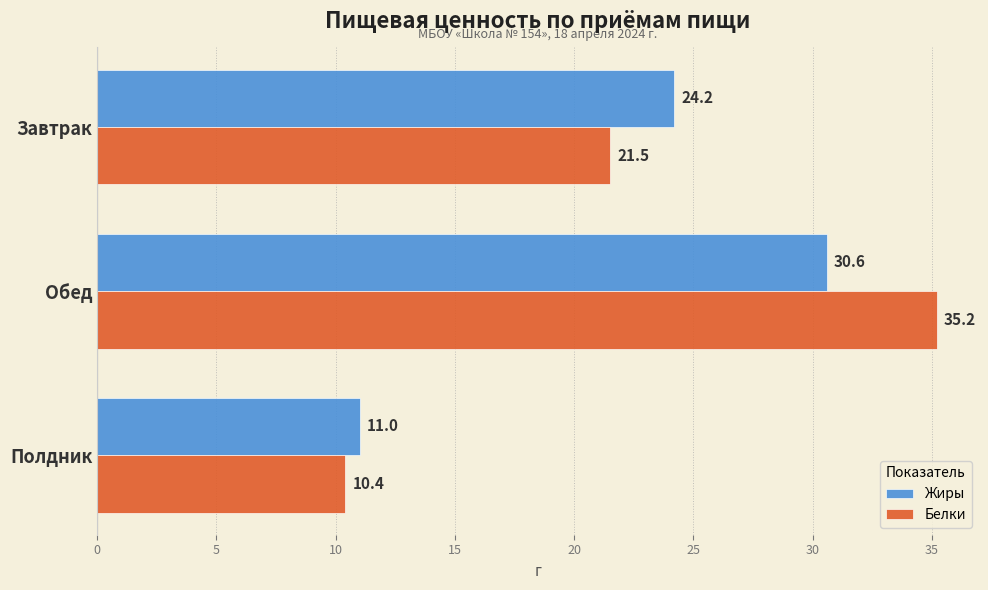

What is the greatest value displayed?

35.2